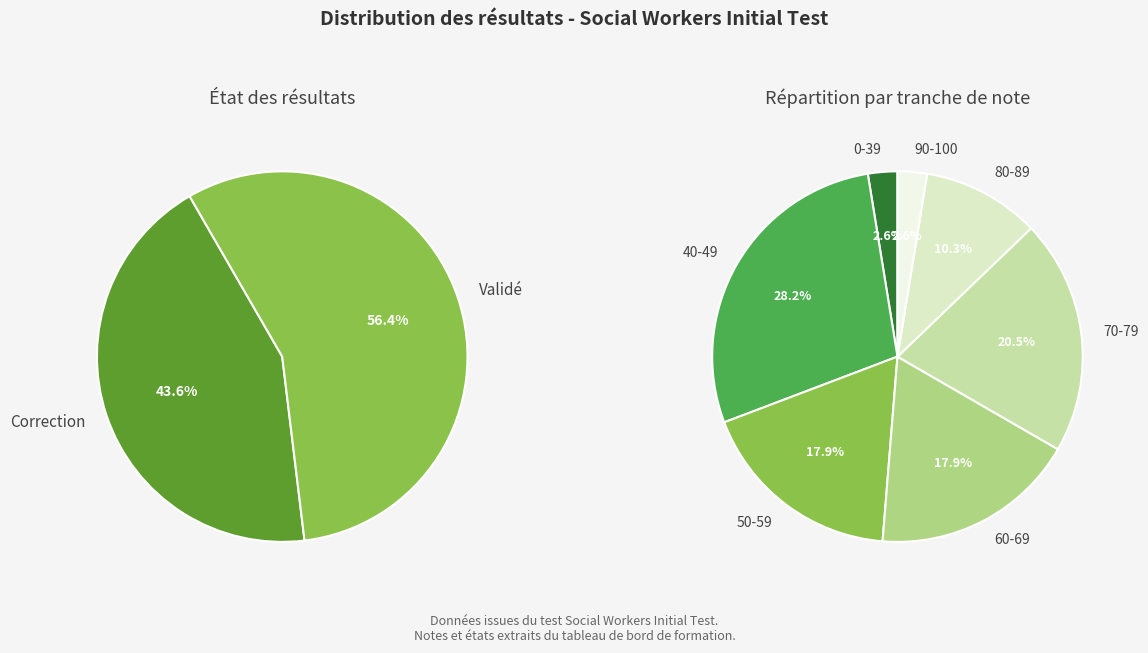

Which has a higher value, Validé or Validé?

Validé